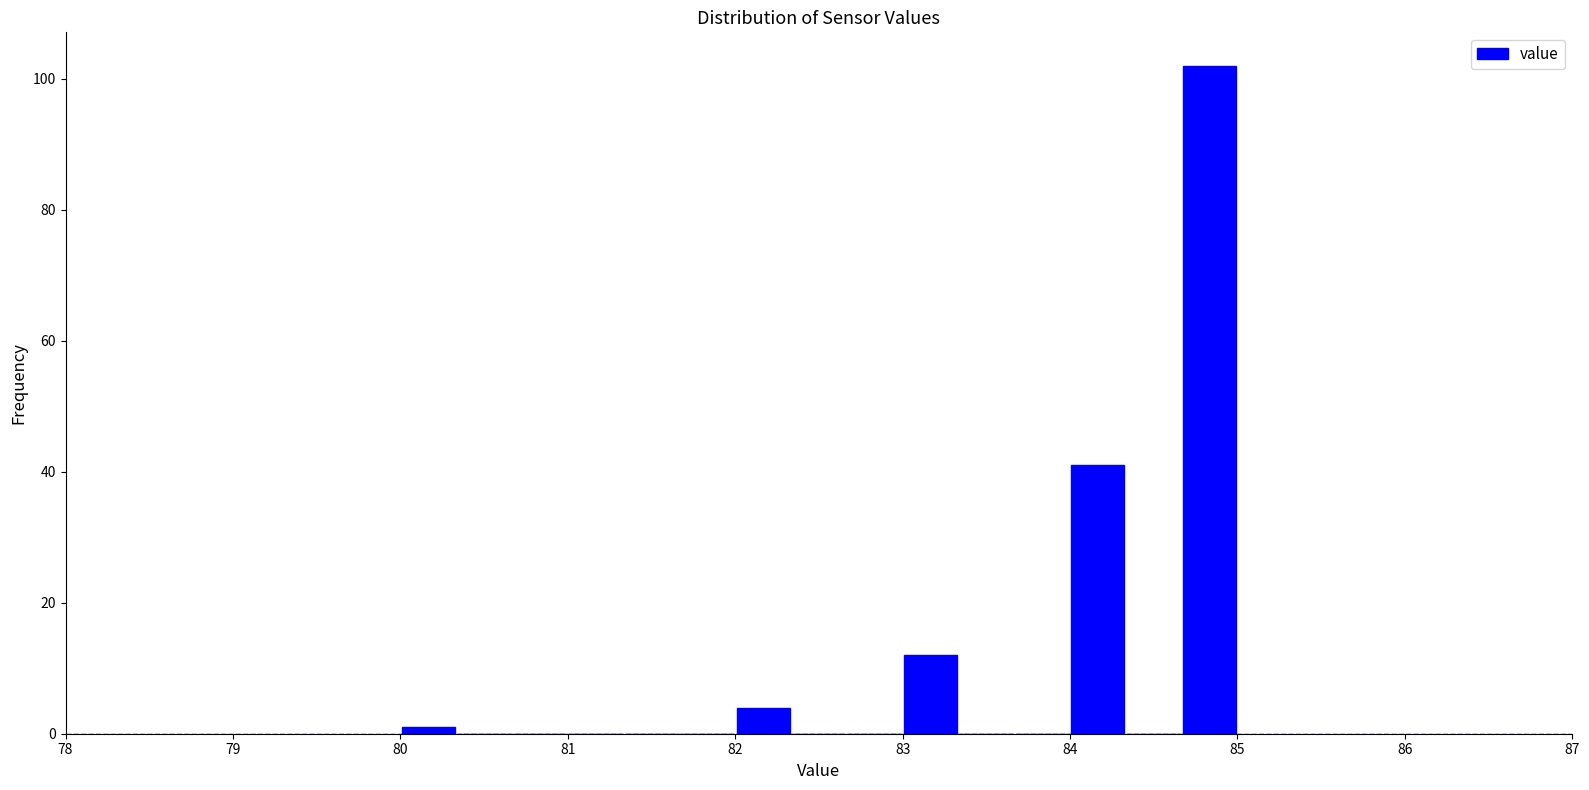

Around what value on the x-axis is the tallest bar? Give the approximate position of its centre, as read against the axis.

84.8